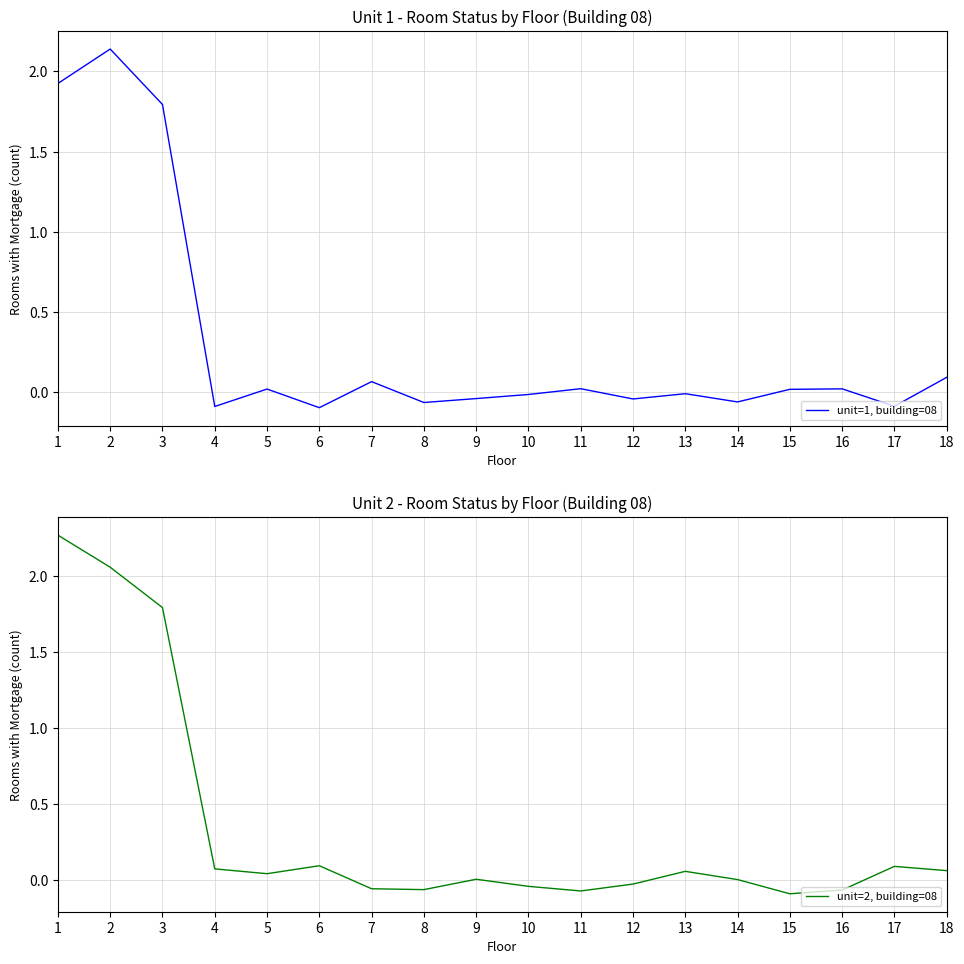

At which label does unit=2, building=08 first exceed 0?

1